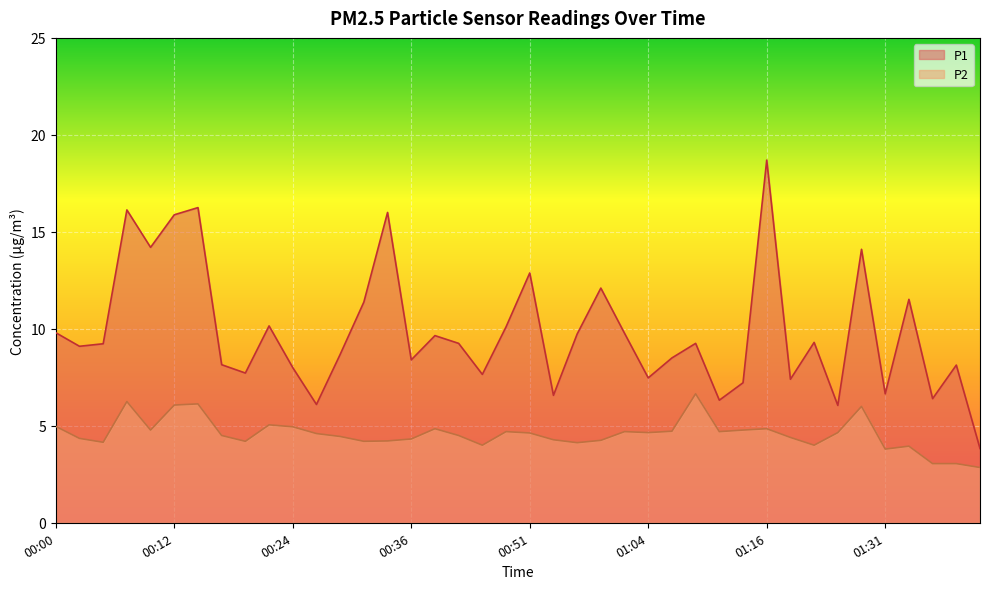

What is the maximum value shown in the chart?

18.7